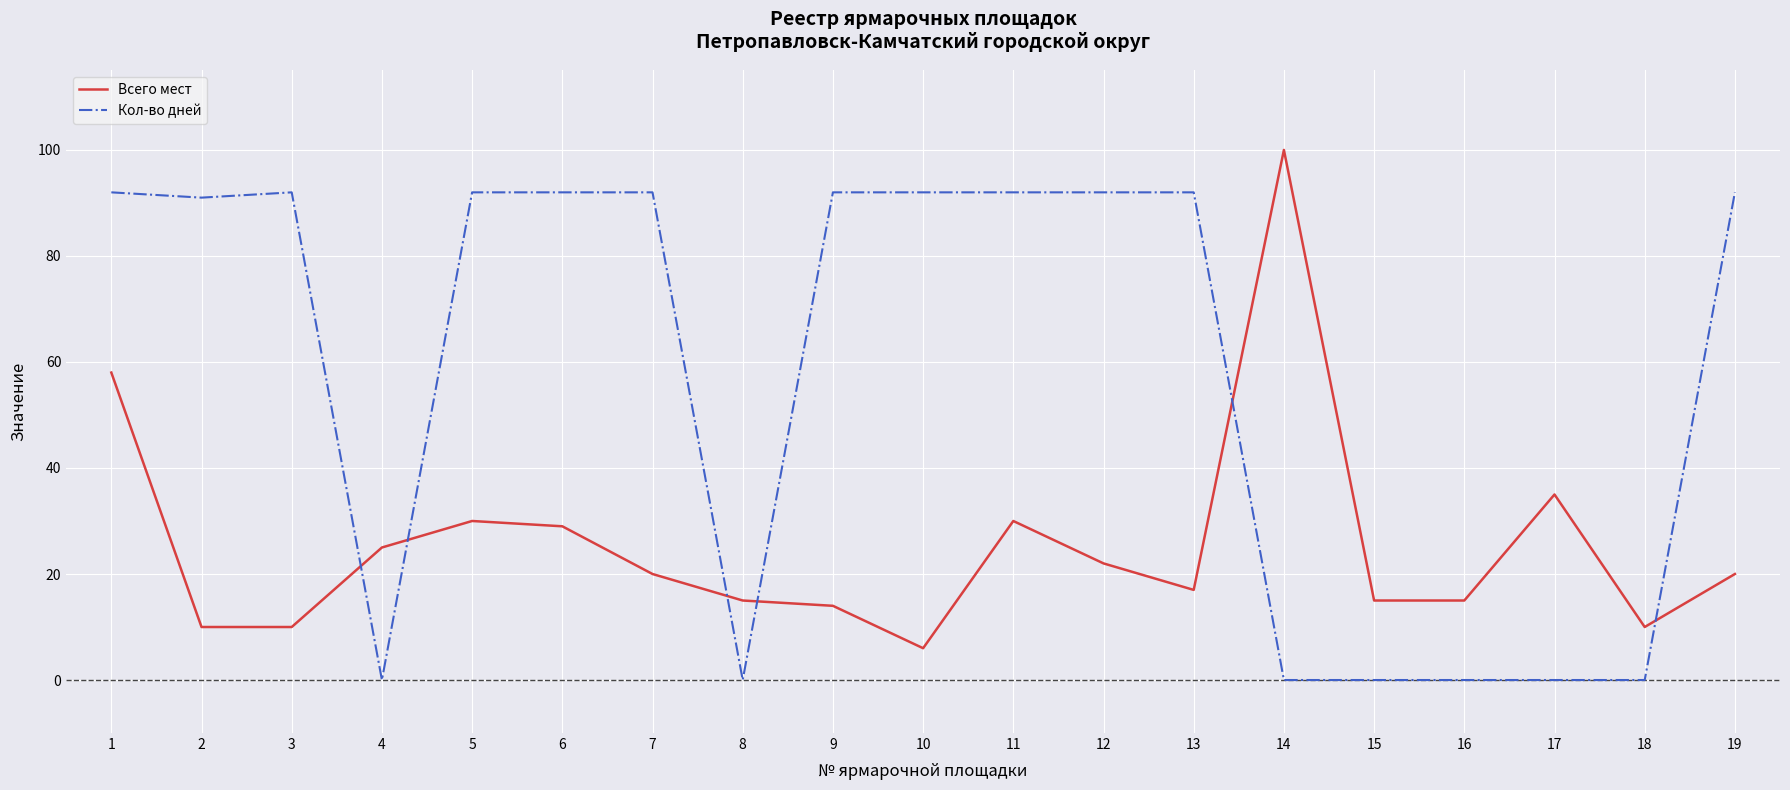

Reading left to right, extract all data points from this chart.

Всего мест: 58	10	10	25	30	29	20	15	14	6	30	22	17	100	15	15	35	10	20
Кол-во дней: 92	91	92	0	92	92	92	0	92	92	92	92	92	0	0	0	0	0	92